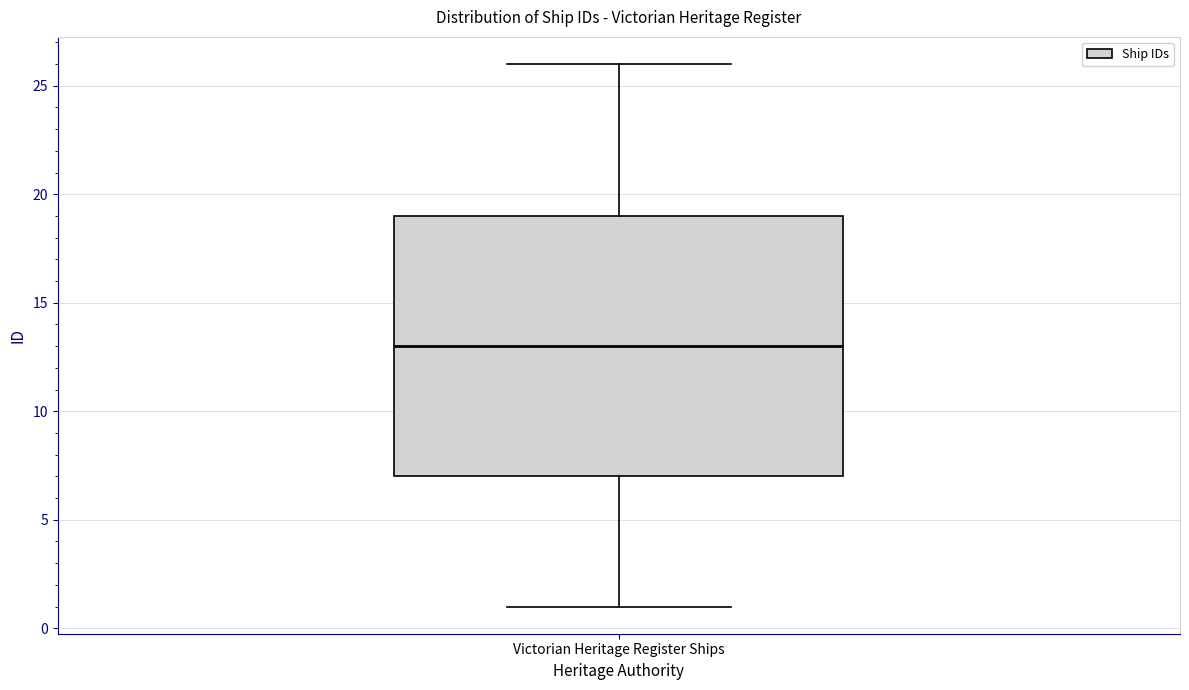

Transcribe this box plot: give where the median line is, the range the box spans, and where the two whiskers end, as read against the y-axis. The values are not printed on the chart, so give them approximately, as read against the axis.

median 13, box 7 to 19, whiskers 1 to 26